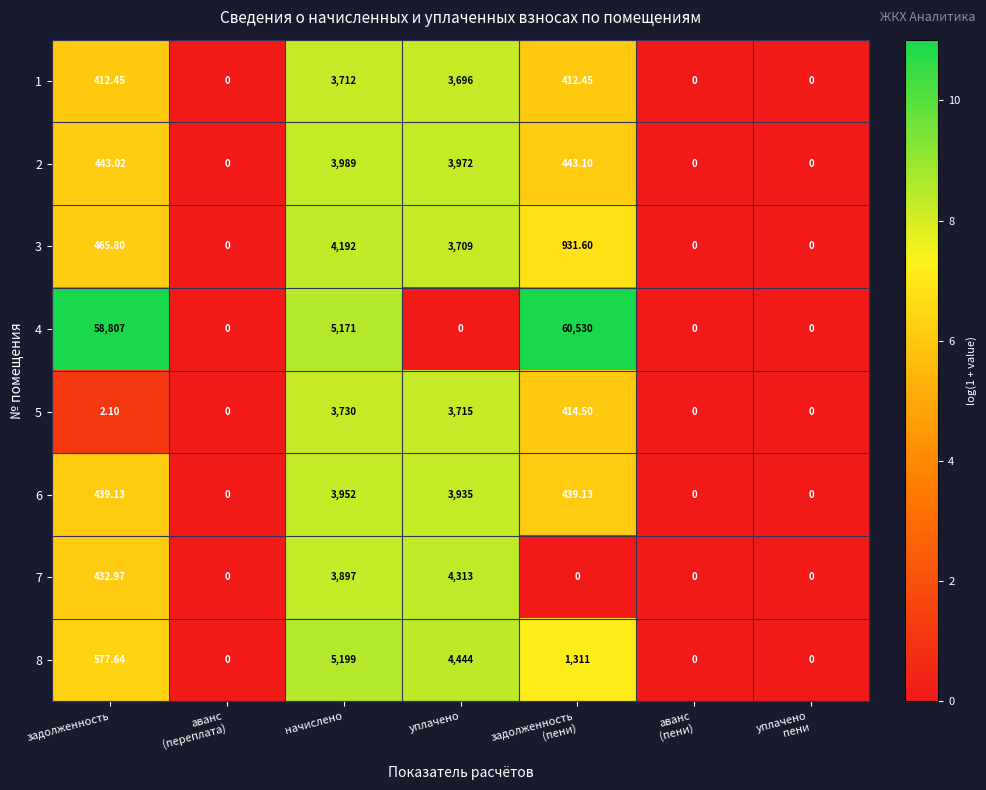

Which category has the highest value in the 8 series?

начислено